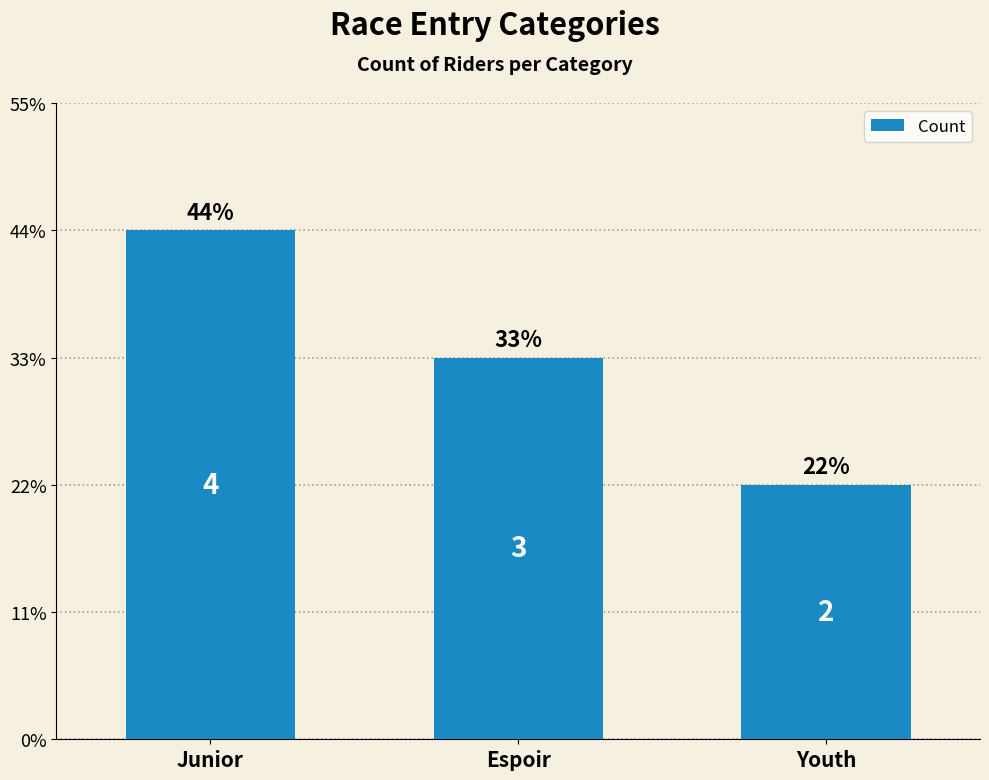

Are the bars horizontal?

No